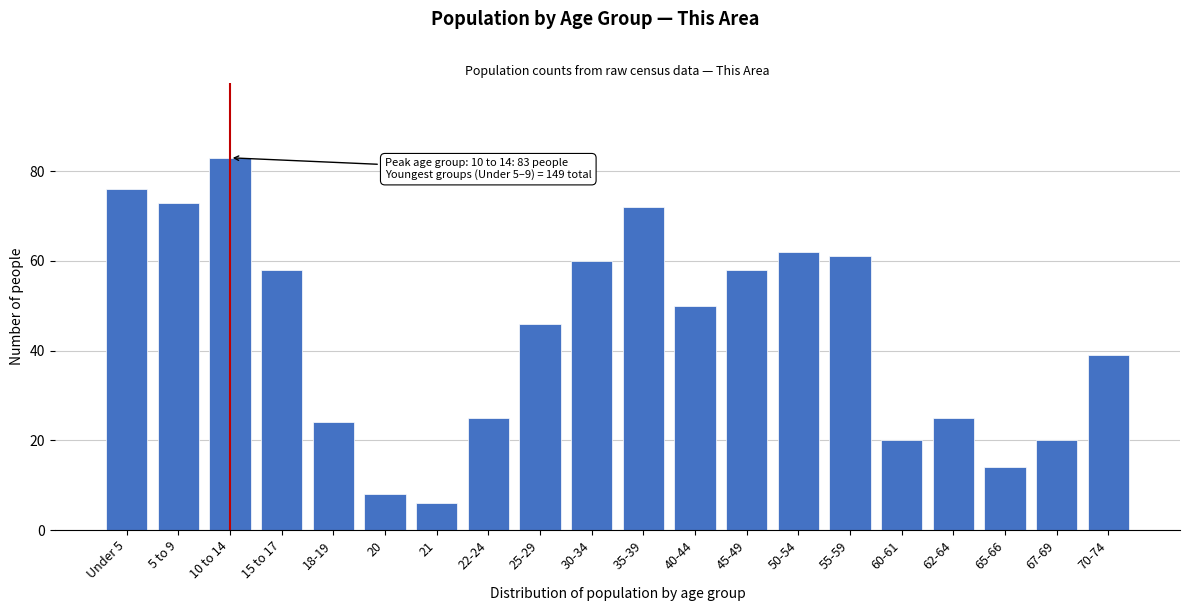

Reading left to right, extract all data points from this chart.

76	73	83	58	24	8	6	25	46	60	72	50	58	62	61	20	25	14	20	39